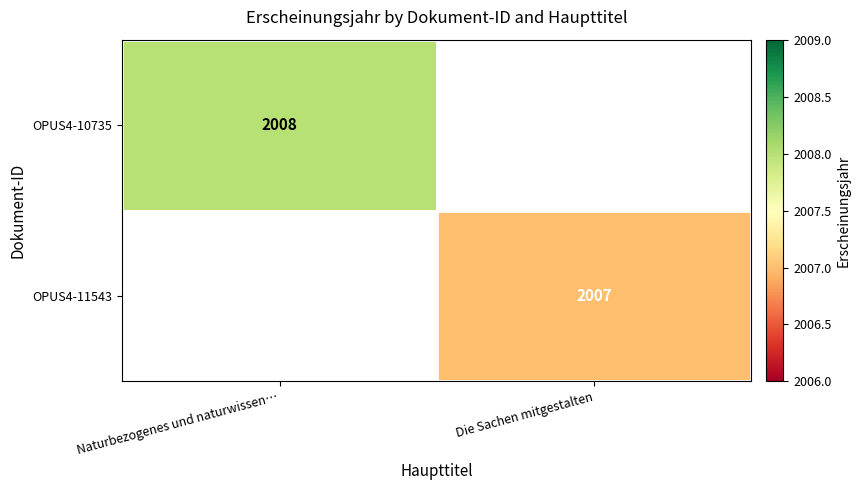

The value of OPUS4-11543 at Die Sachen mitgestalten is 2007. True or false?

True